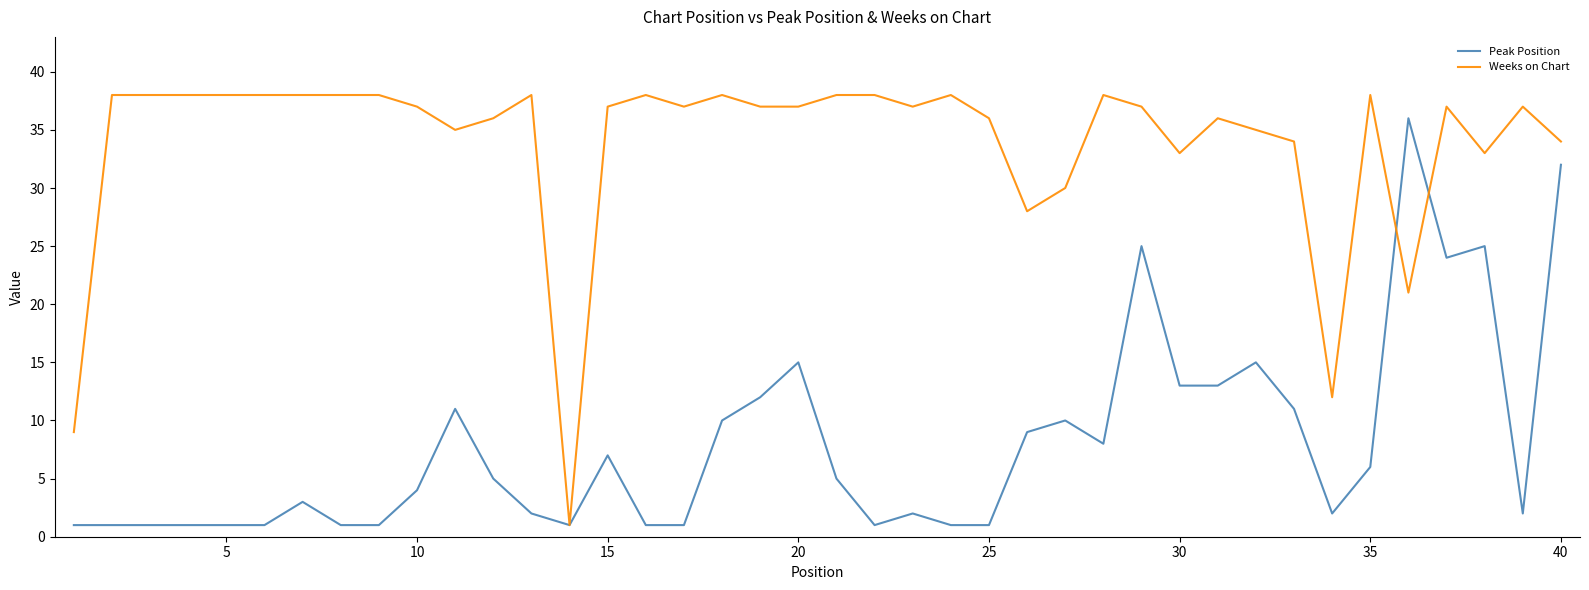

List the series in order of their peak value, highest first.

Weeks on Chart, Peak Position